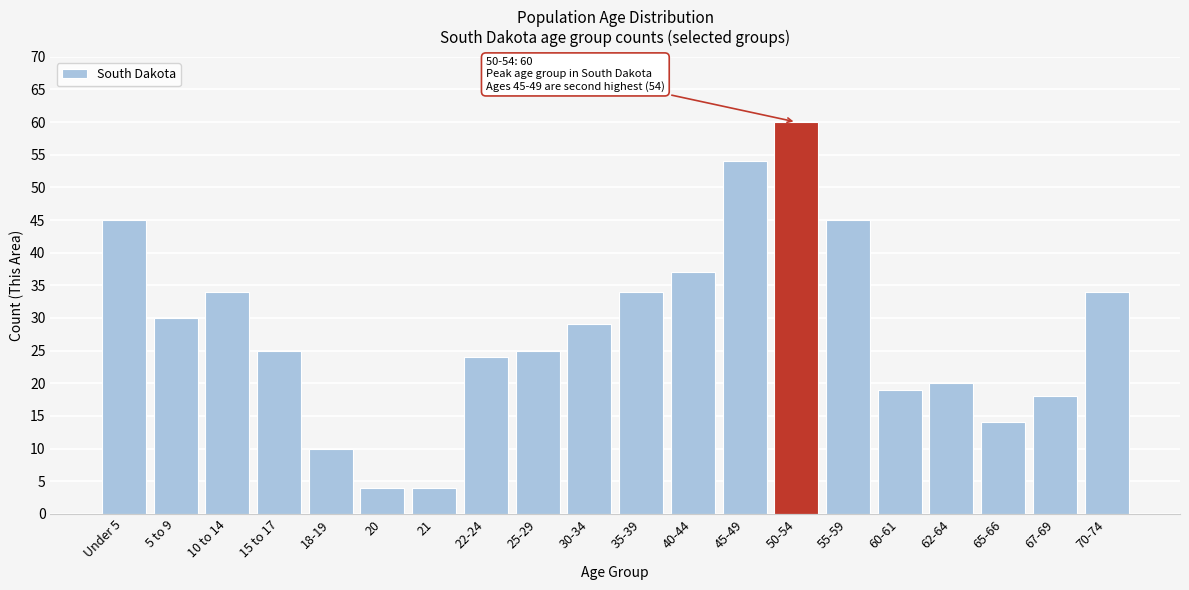

Reading right to left, extract all data points from this chart.

34	18	14	20	19	45	60	54	37	34	29	25	24	4	4	10	25	34	30	45